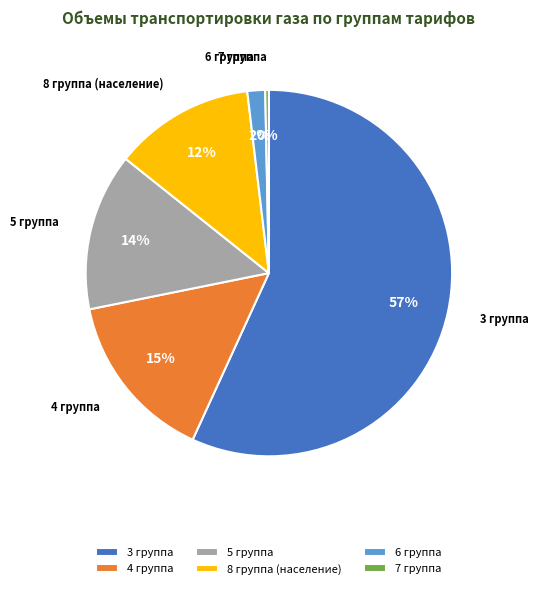

Count the number of slices in the pie.

6